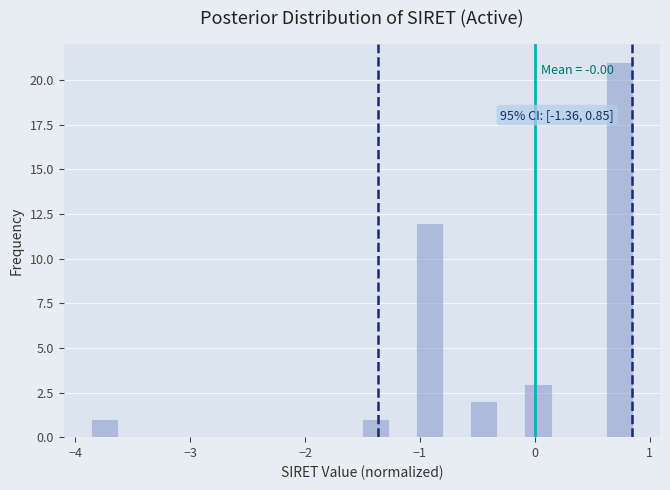

Read against the x-axis, roughly where is the centre of the tallest bar?

0.7